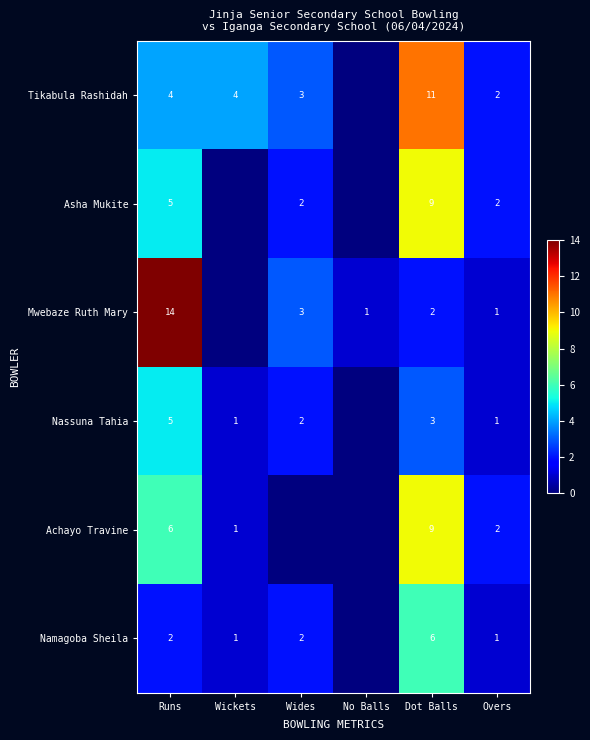

What is the total value across all series at Dot Balls?

40